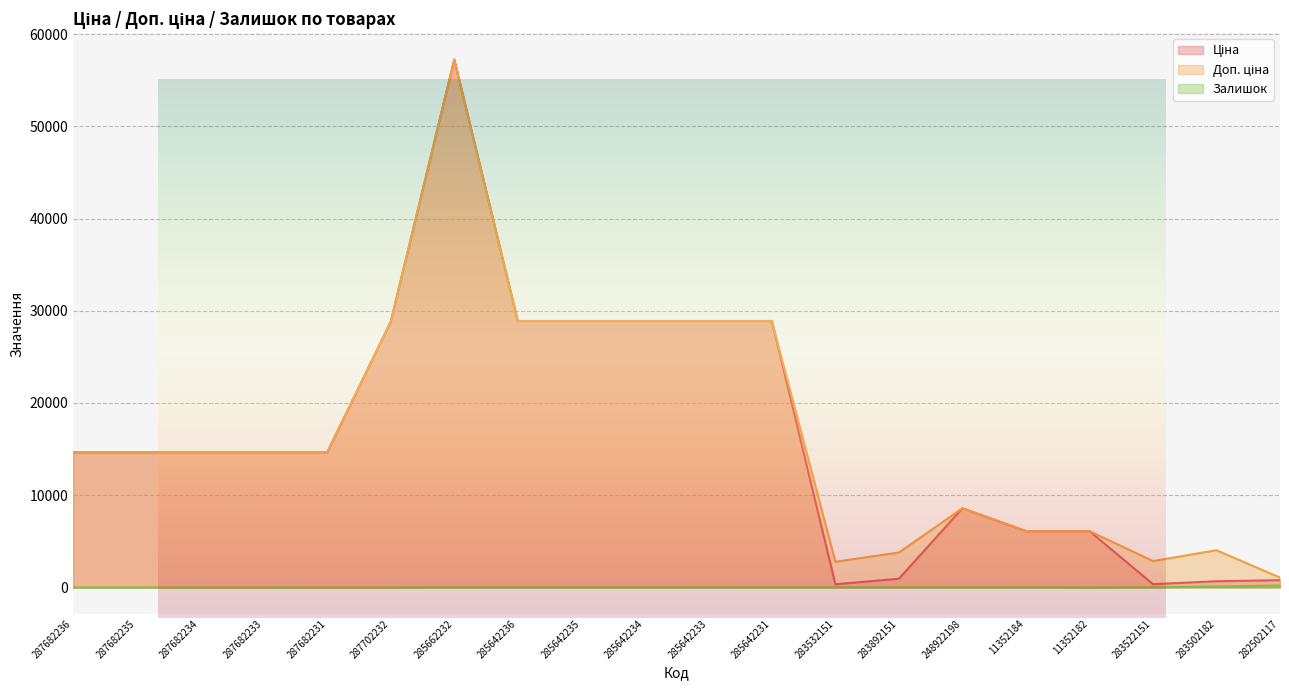

What are all the series names shown in the legend?

Ціна, Доп. ціна, Залишок